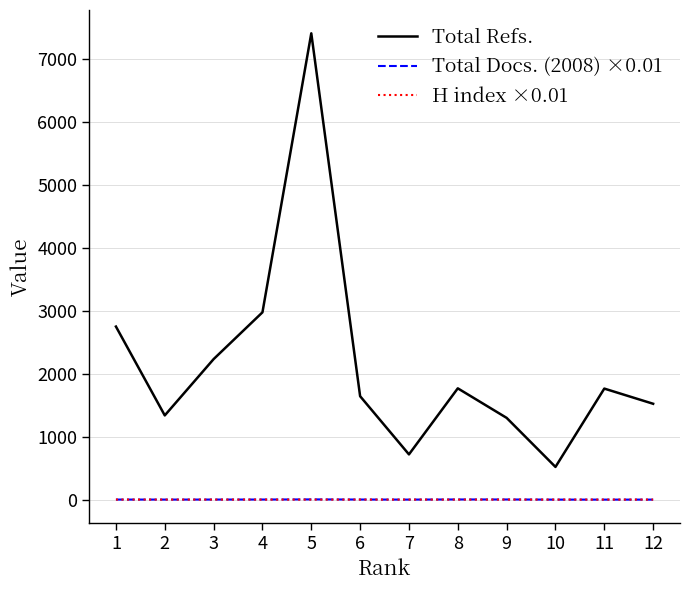

What is the total value across all series at 12?

1522.1